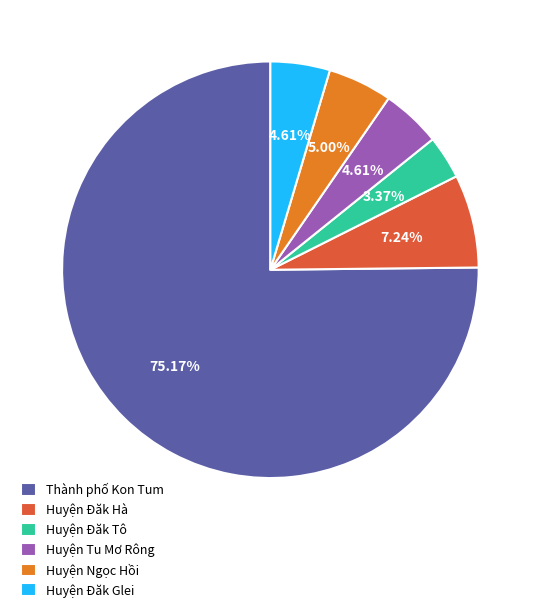

What is the ratio of the value at Thành phố Kon Tum to the value at Huyện Đăk Glei?

16.3